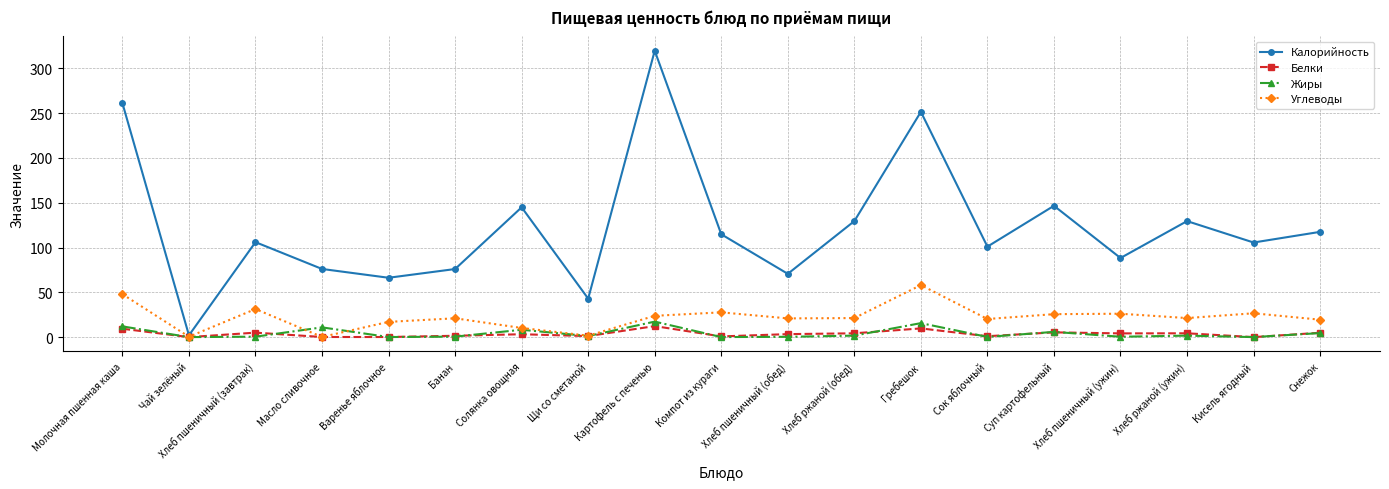

How many lines are shown in the chart?

4